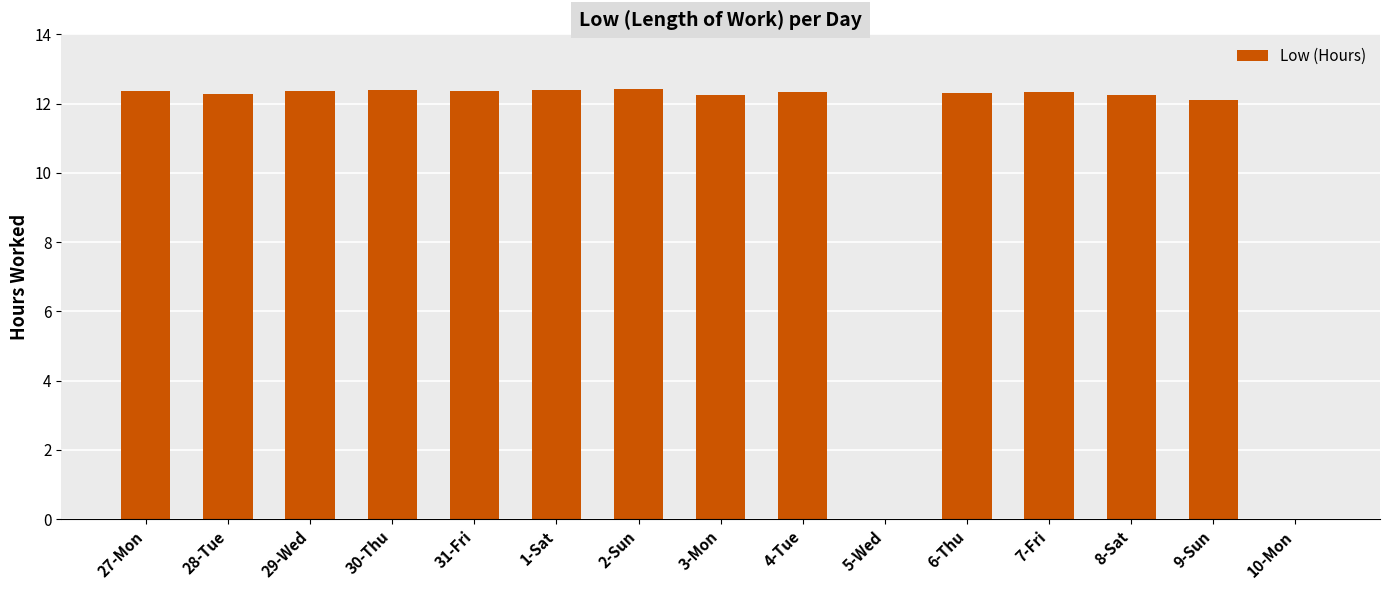

Does the chart contain stacked bars?

No